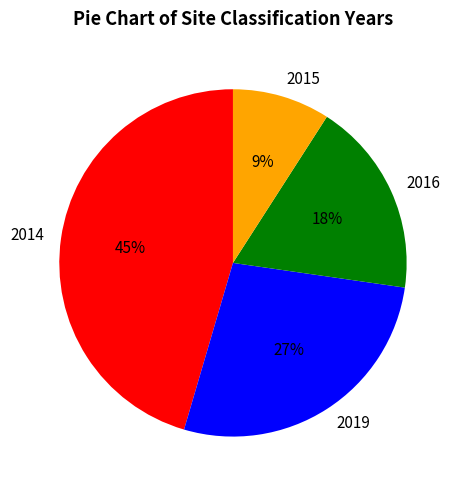

Which slice is the largest?

2014